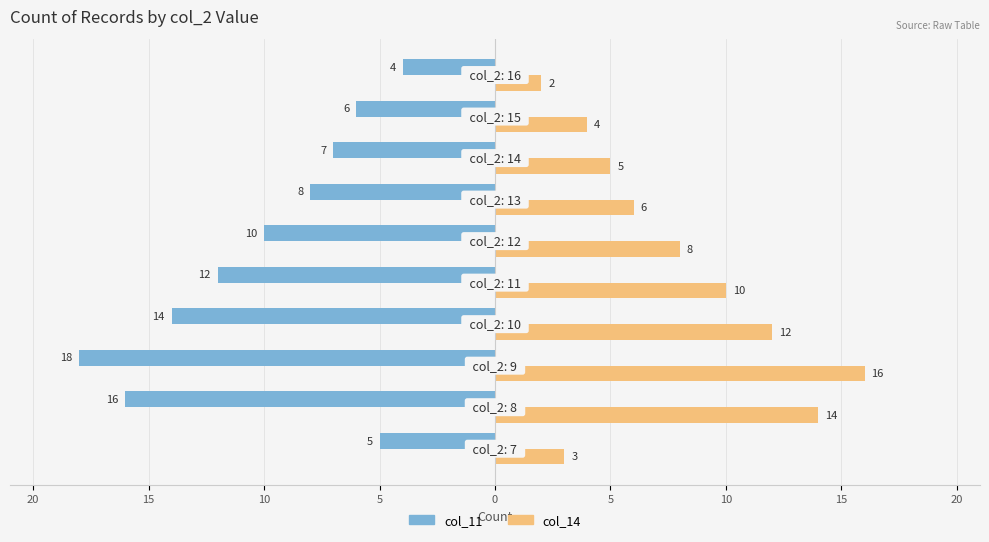

Which series has the largest range (max minus min)?

col_11